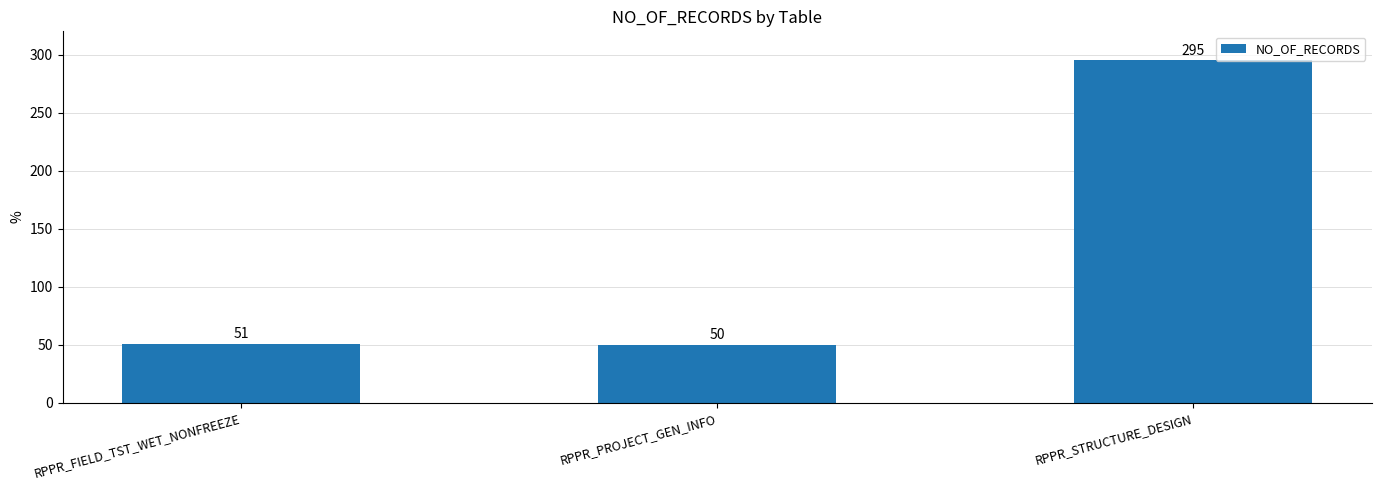

Reading left to right, extract all data points from this chart.

51	50	295